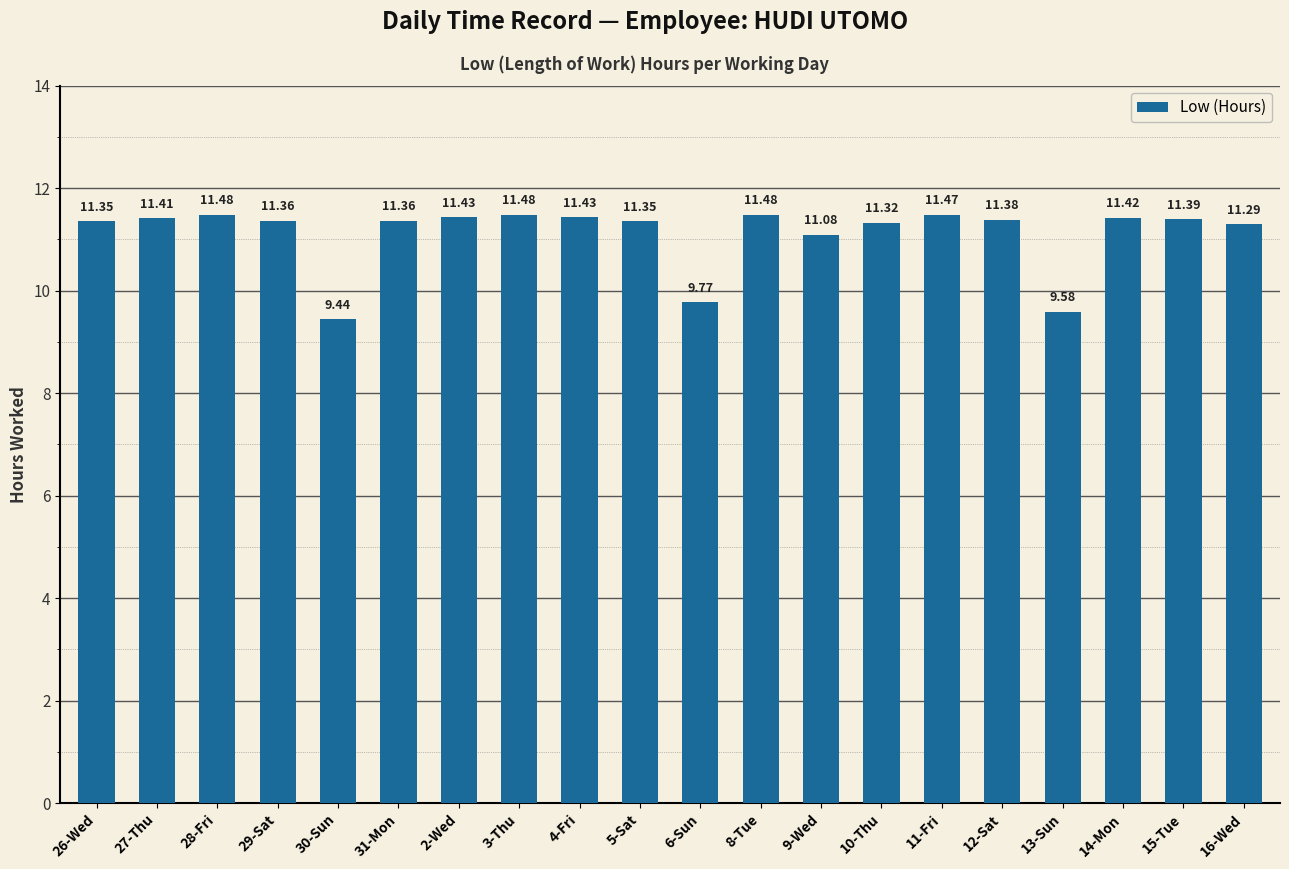

What is the difference between the second highest and minimum values?

2.0